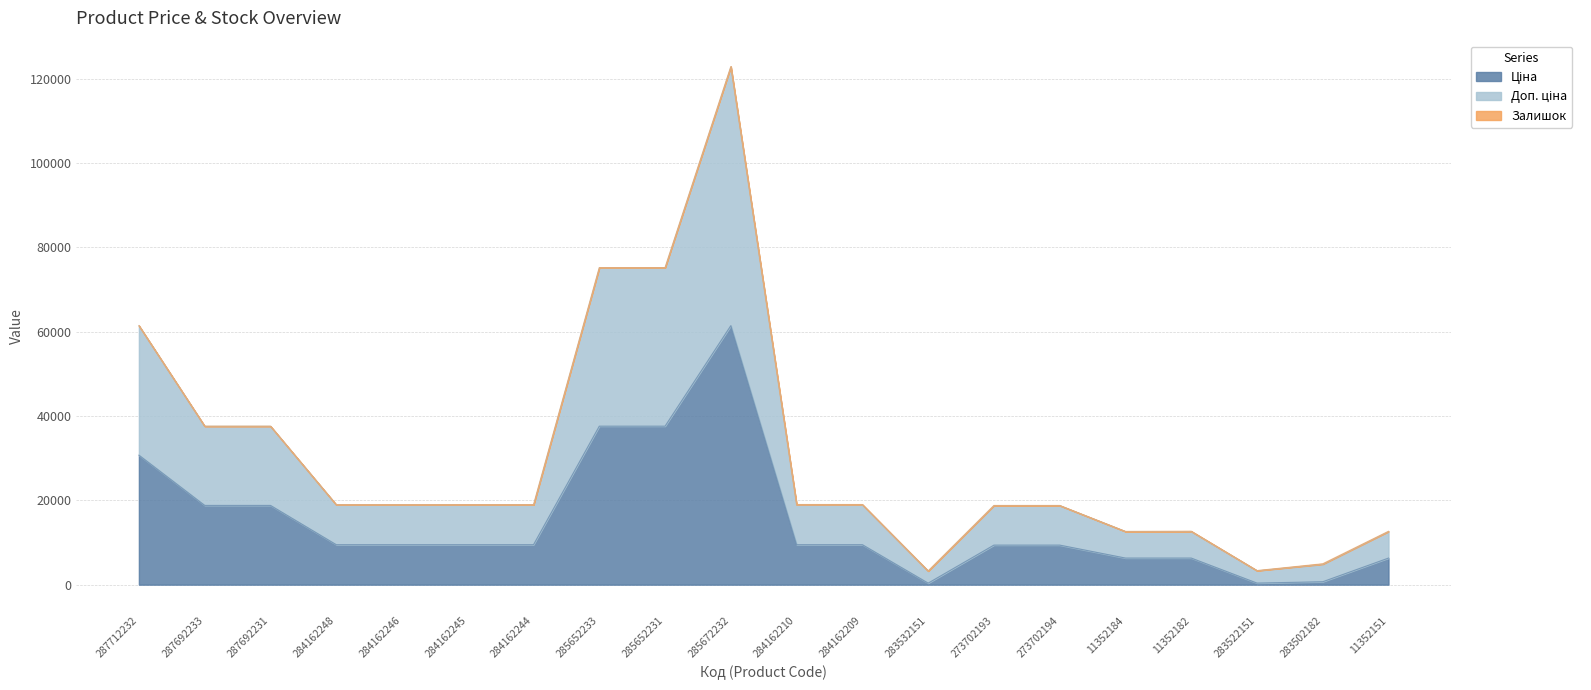

What is the approximate value of Ціна at 287692233?

18796.8